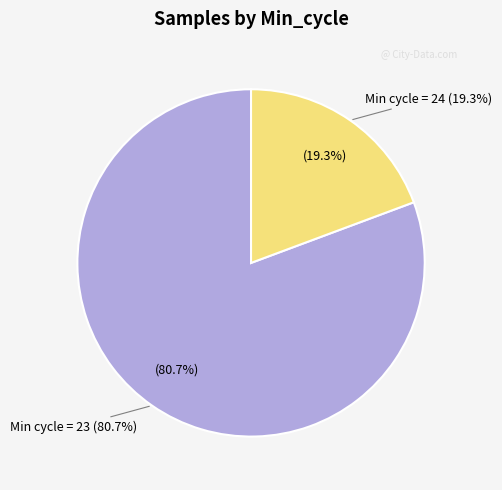

What is the largest slice in the pie chart?

23